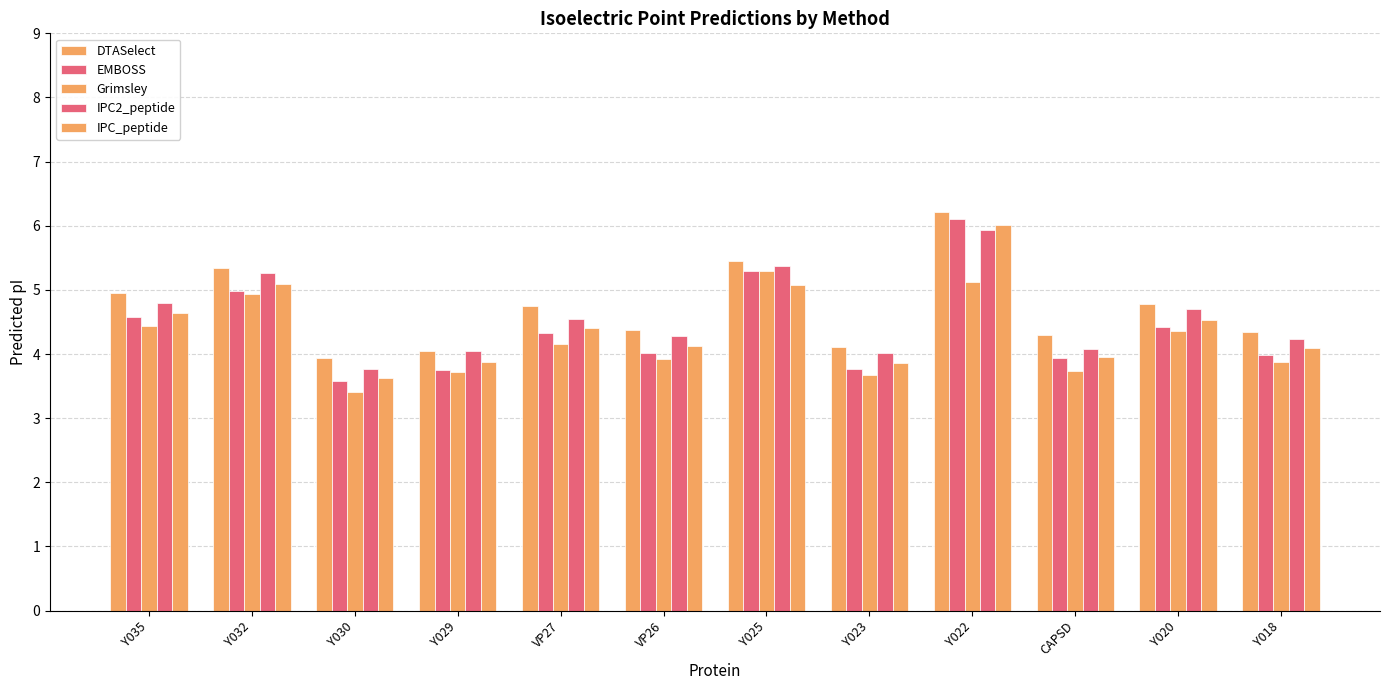

How many bars are there in total?

60